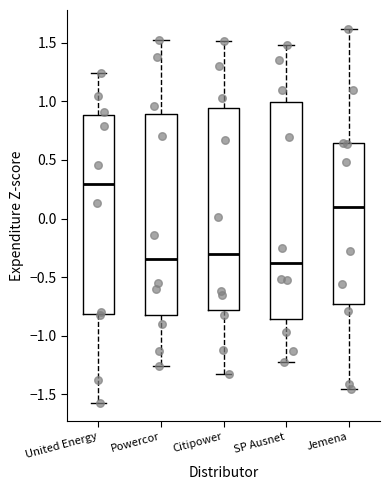

Which box is the tallest, from its lower edge to its upper edge?

SP Ausnet